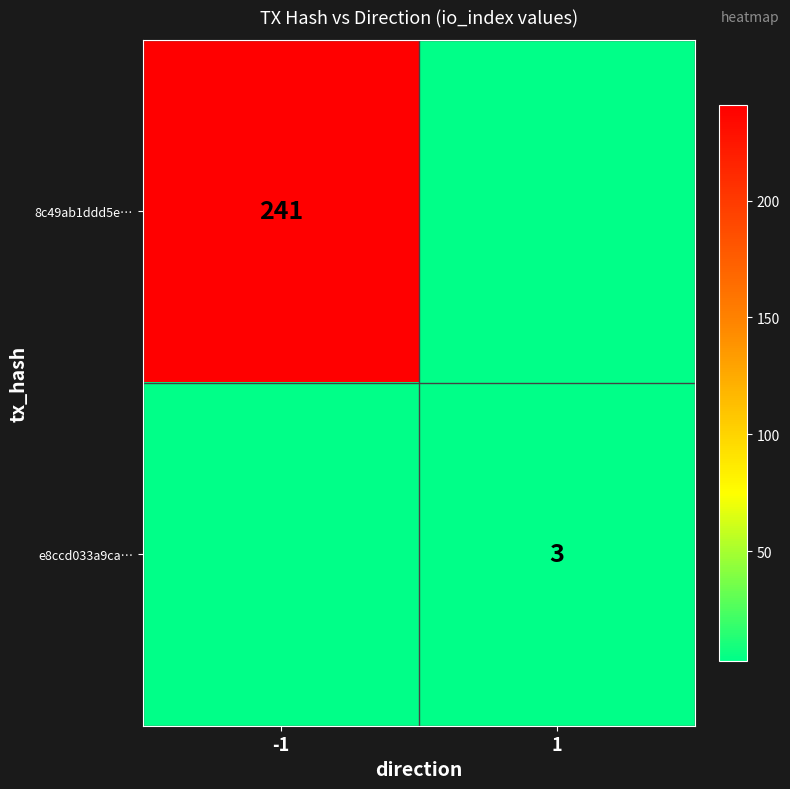

True or false: e8ccd033a9ca… has a value of 5 at 1.

False